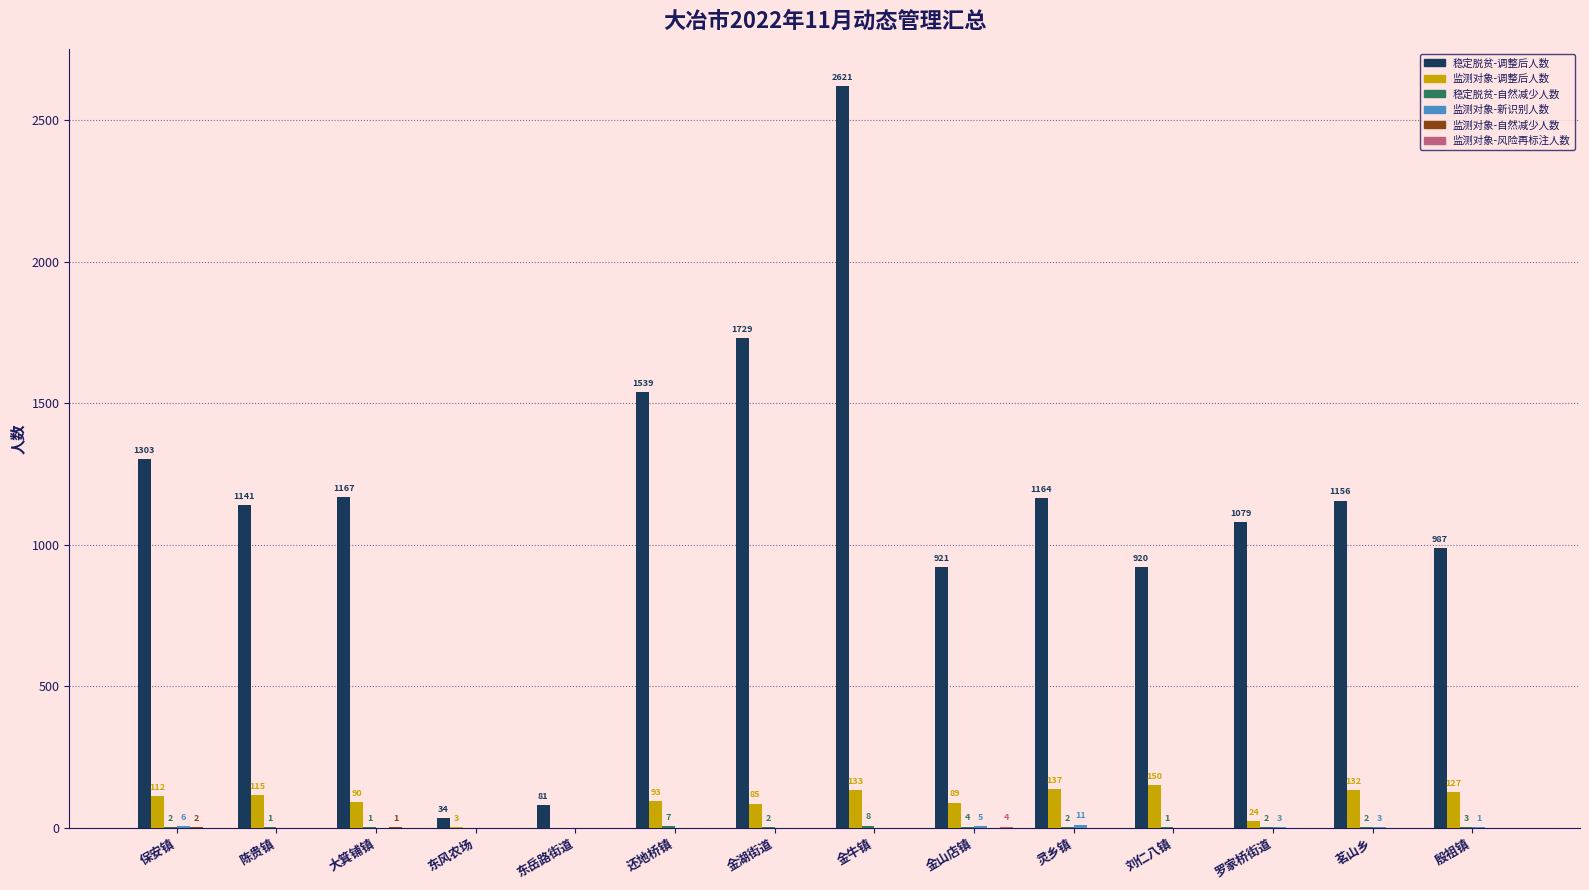

Is it true that 稳定脱贫-调整后人数 equals 1156 at 茗山乡?

True